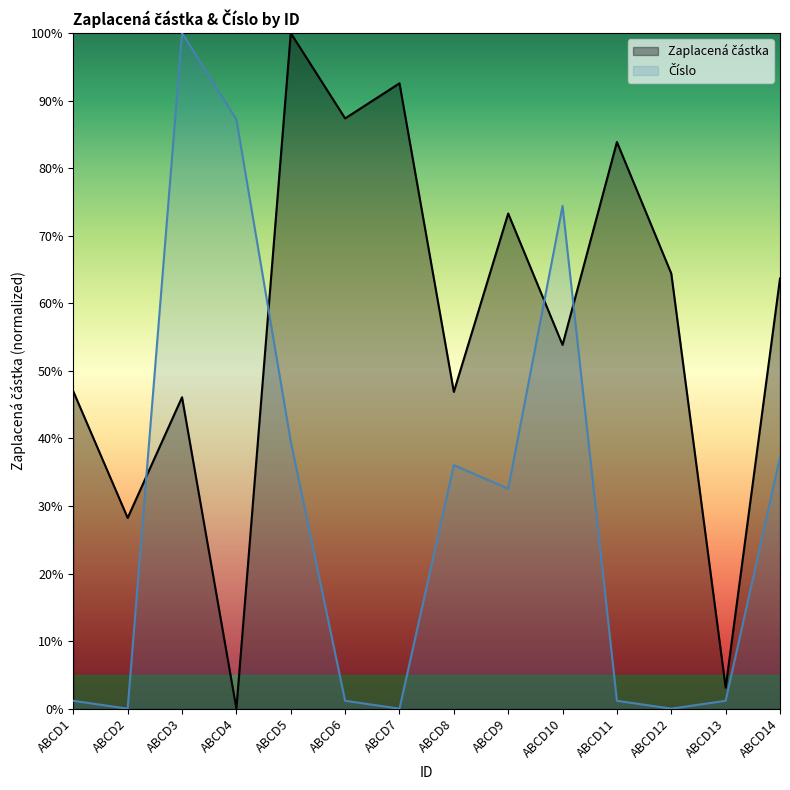

Between which two adjacent categories do Zaplacená částka and Číslo first intersect?

ABCD2 and ABCD3